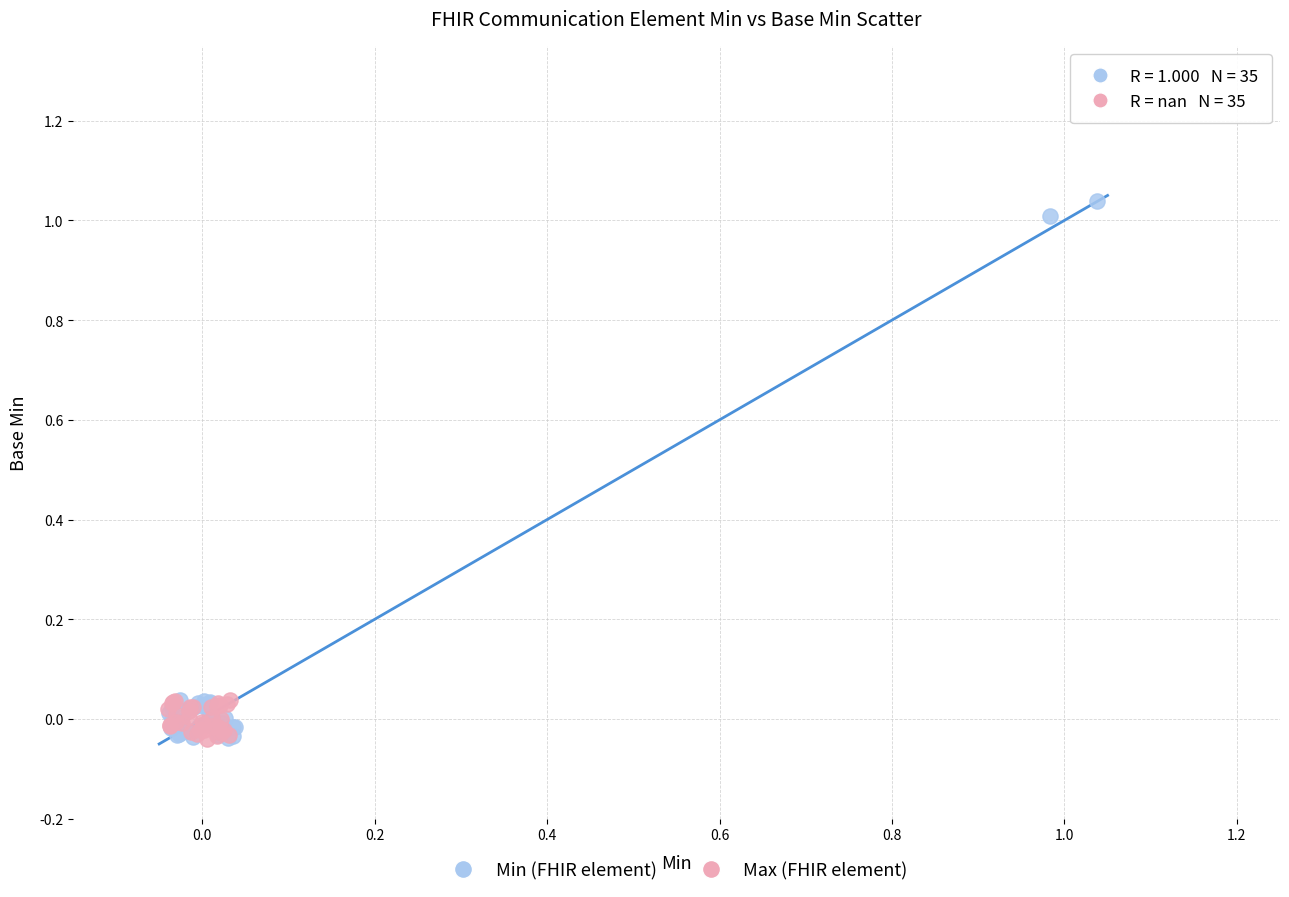

Which series reaches the maximum Y coordinate?

Min (FHIR element)